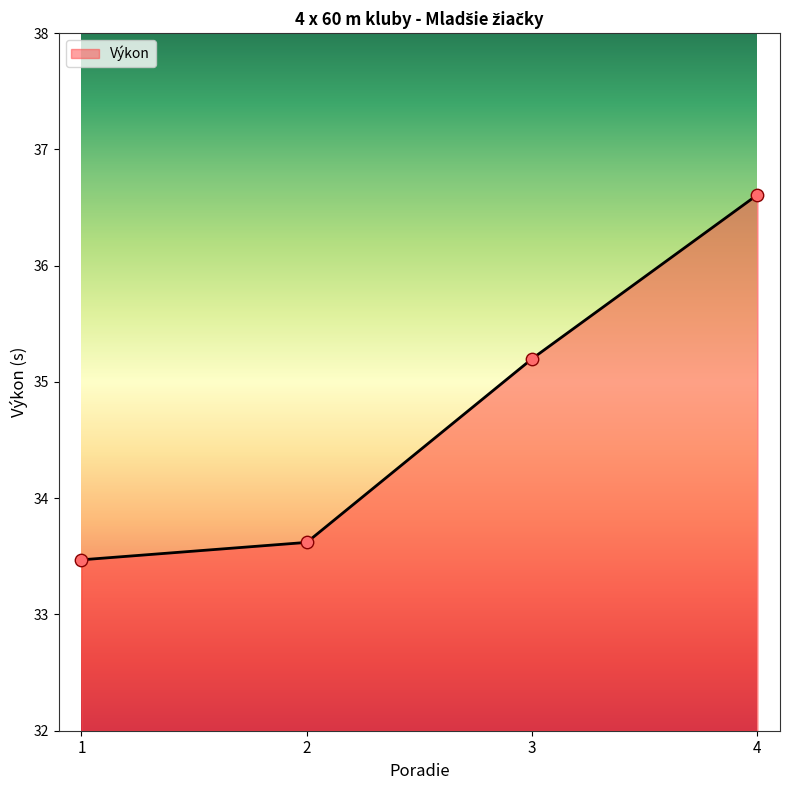

Which has a higher value, 2 or 1?

2